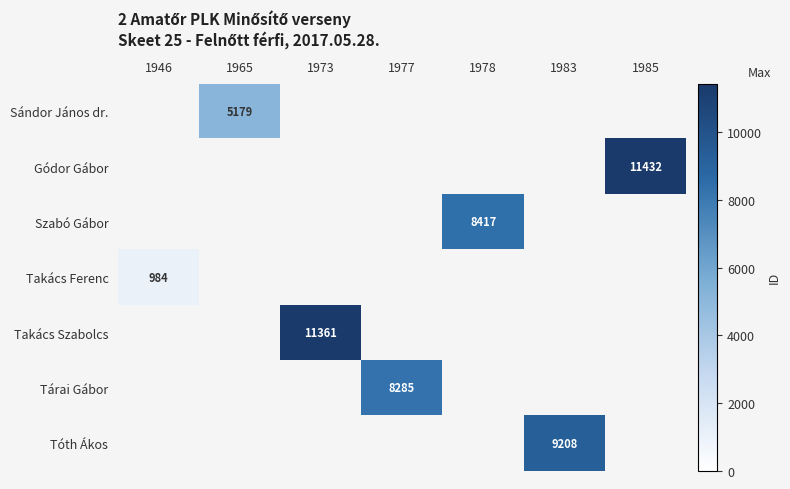

The value of Tárai Gábor at 1977 is 8285. True or false?

True